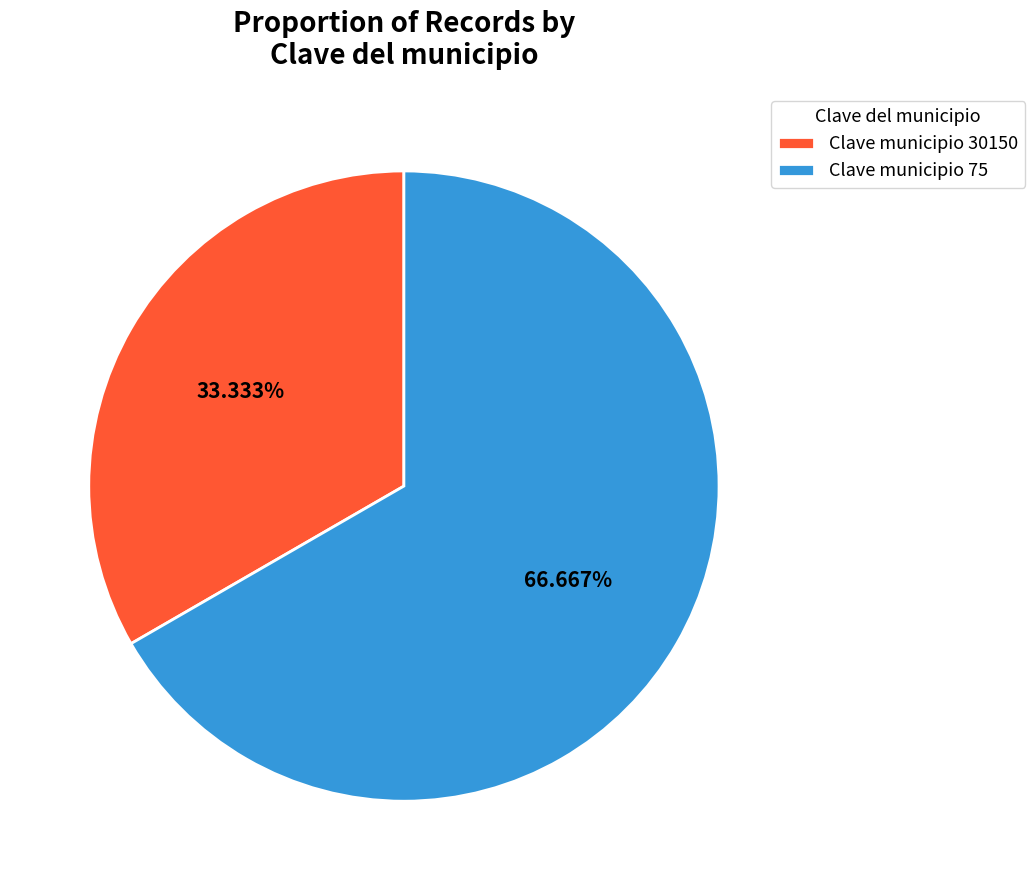

Rank the categories by value from highest to lowest.

Clave municipio 75, Clave municipio 30150